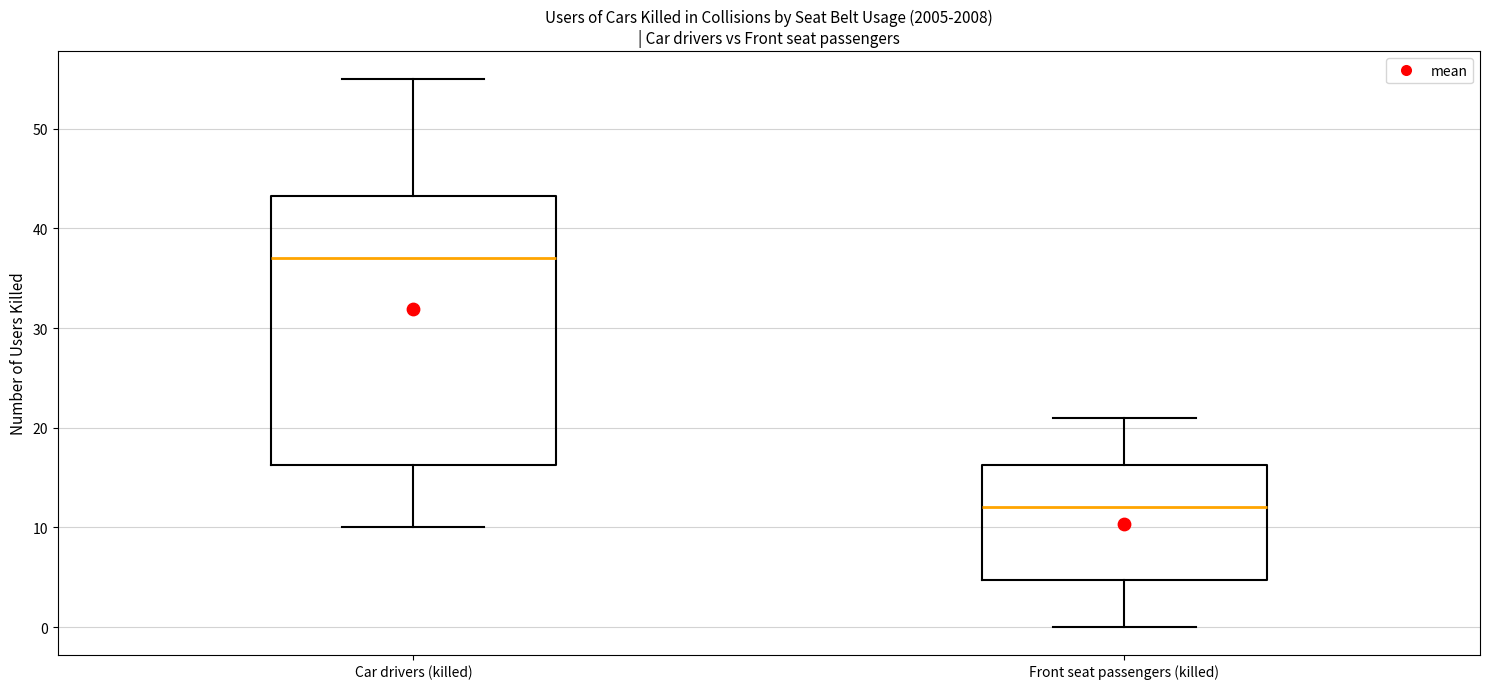

Reading left to right, transcribe this box plot: for each box, give where its median line is, the range the box spans, and where its two whiskers end, as read against the y-axis. The values are not printed on the chart, so give them approximately, as read against the axis.

Car drivers (killed): median 37, box 16 to 43, whiskers 10 to 55
Front seat passengers (killed): median 12, box 5 to 16, whiskers 0 to 21